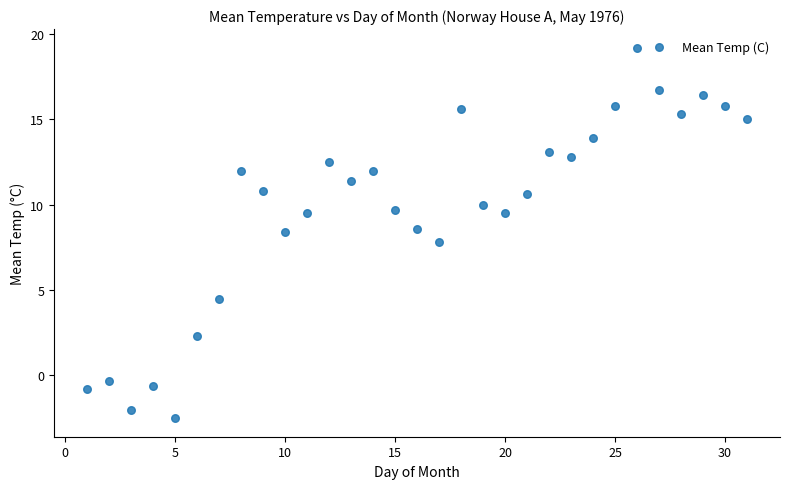

What is the range of X values (max minus min)?

30.0